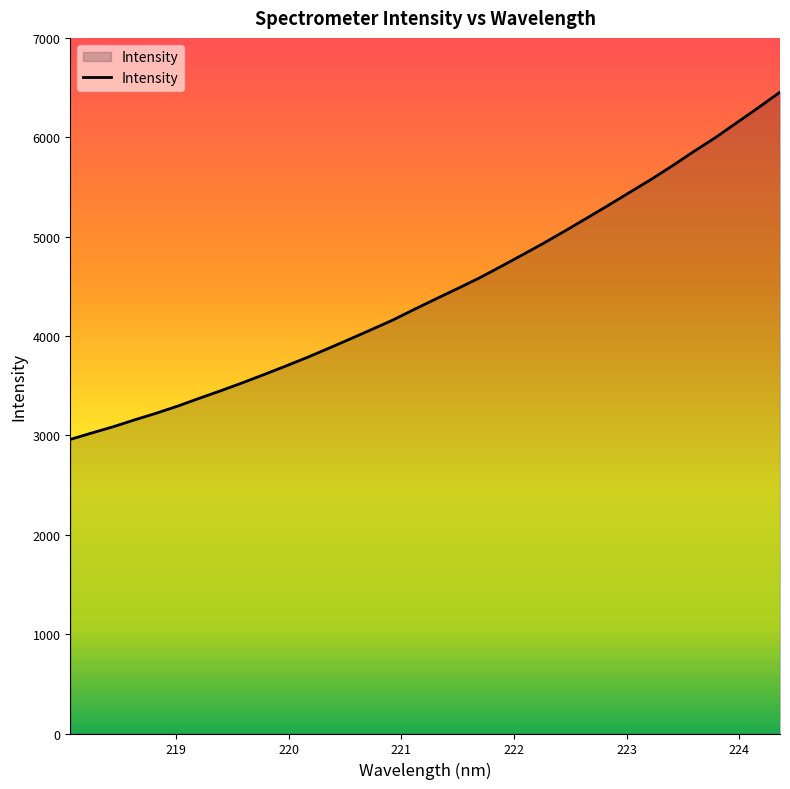

What is the smallest value displayed?

2959.6